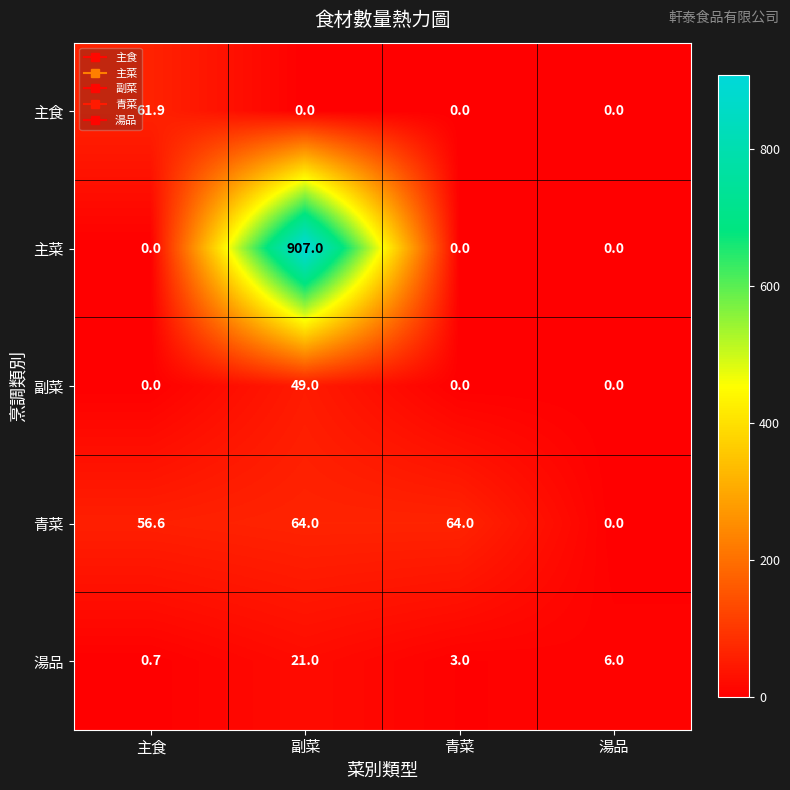

True or false: 湯品 has a value of 6.0 at 湯品.

True